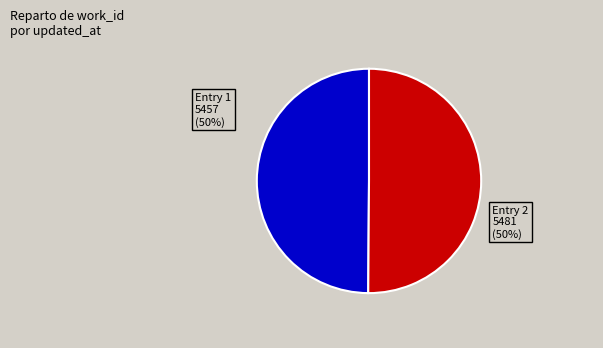

How many segments does this pie chart have?

2